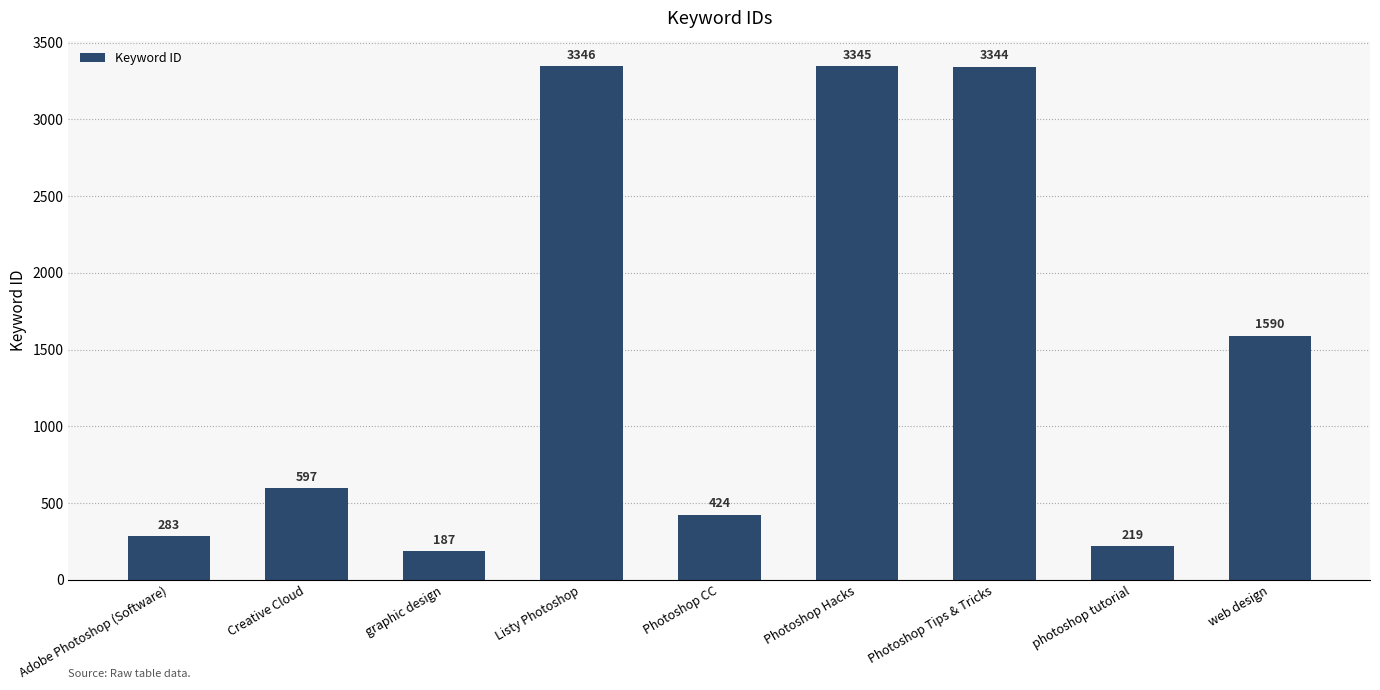

How many values are below 597?

4